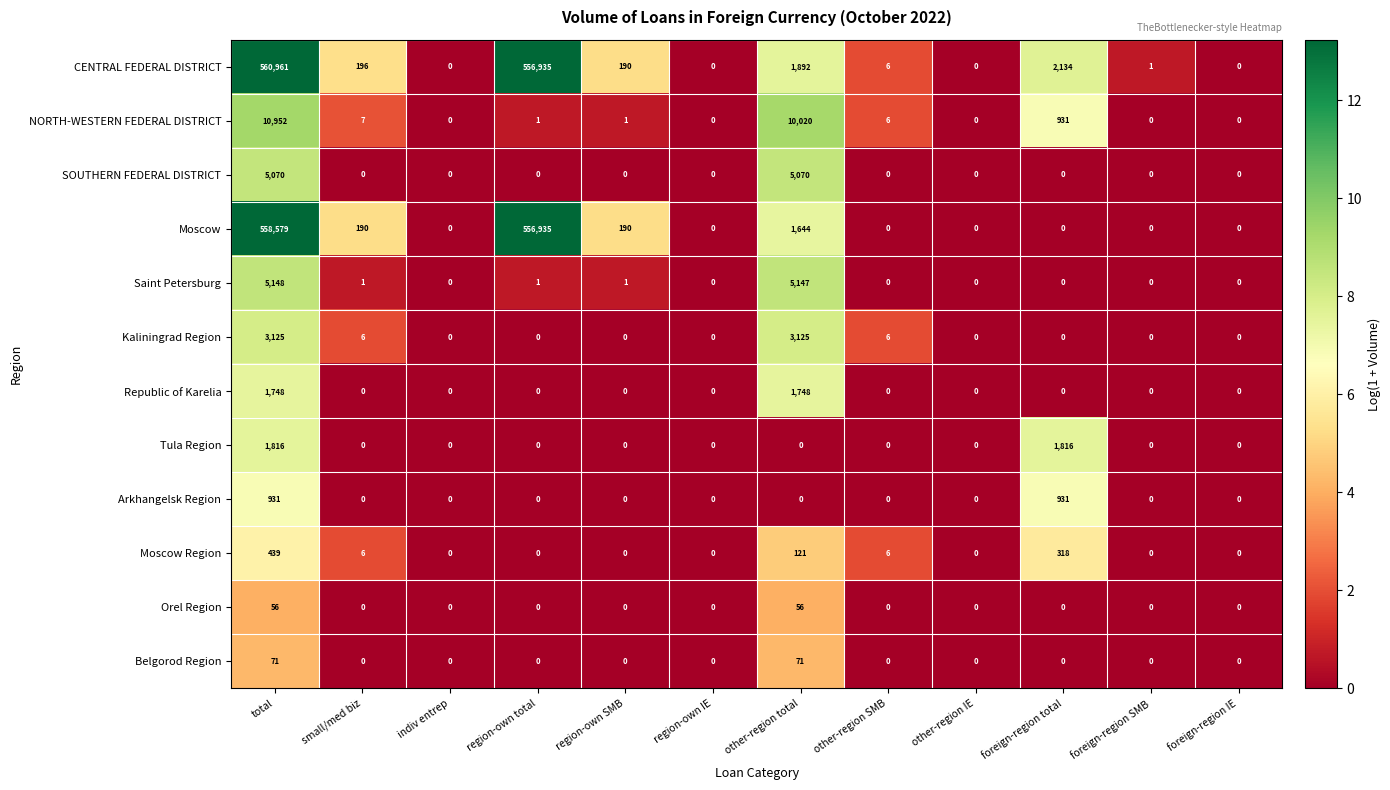

What is the difference between the maximum and second lowest values in the Arkhangelsk Region series?

931